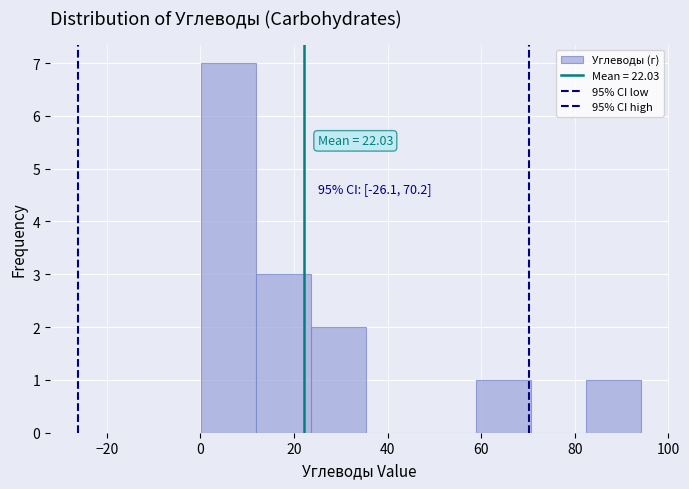

Which range on the x-axis has the tallest bar?

0 to 12